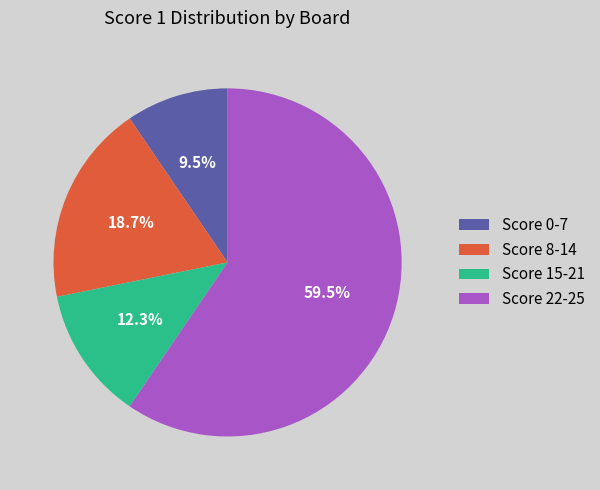

Does any single category account for the majority?

Yes